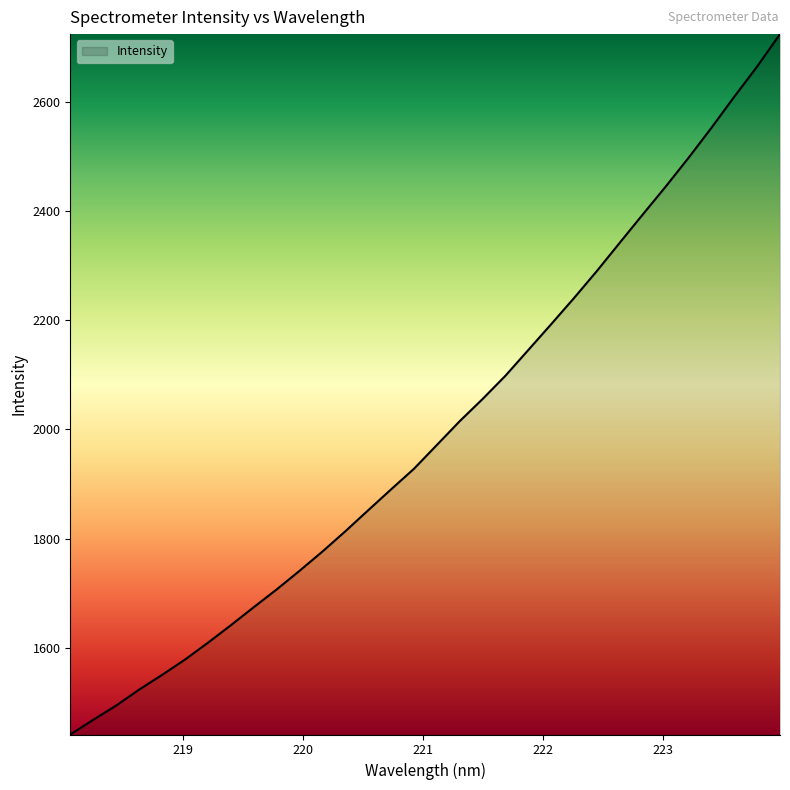

What is the minimum value shown in the chart?

1441.0